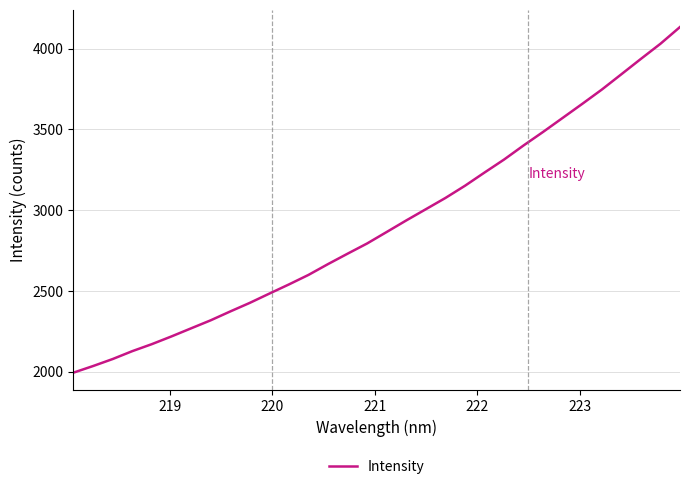

What is the minimum value shown in the chart?

1993.1